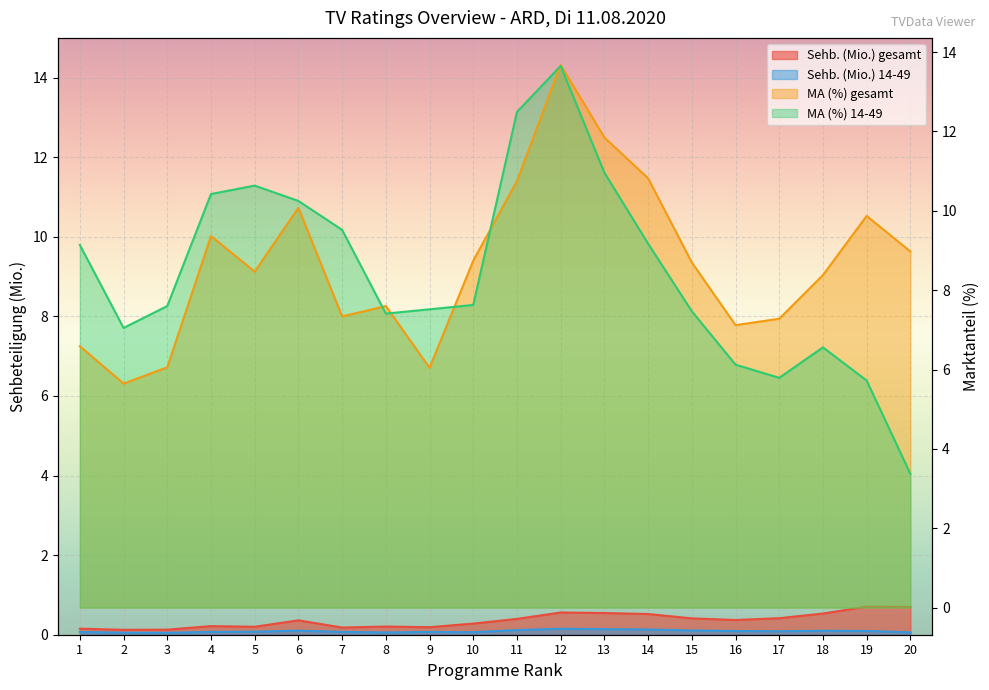

The Sehb. (Mio.) gesamt series shows 0.5 at 13. True or false?

True